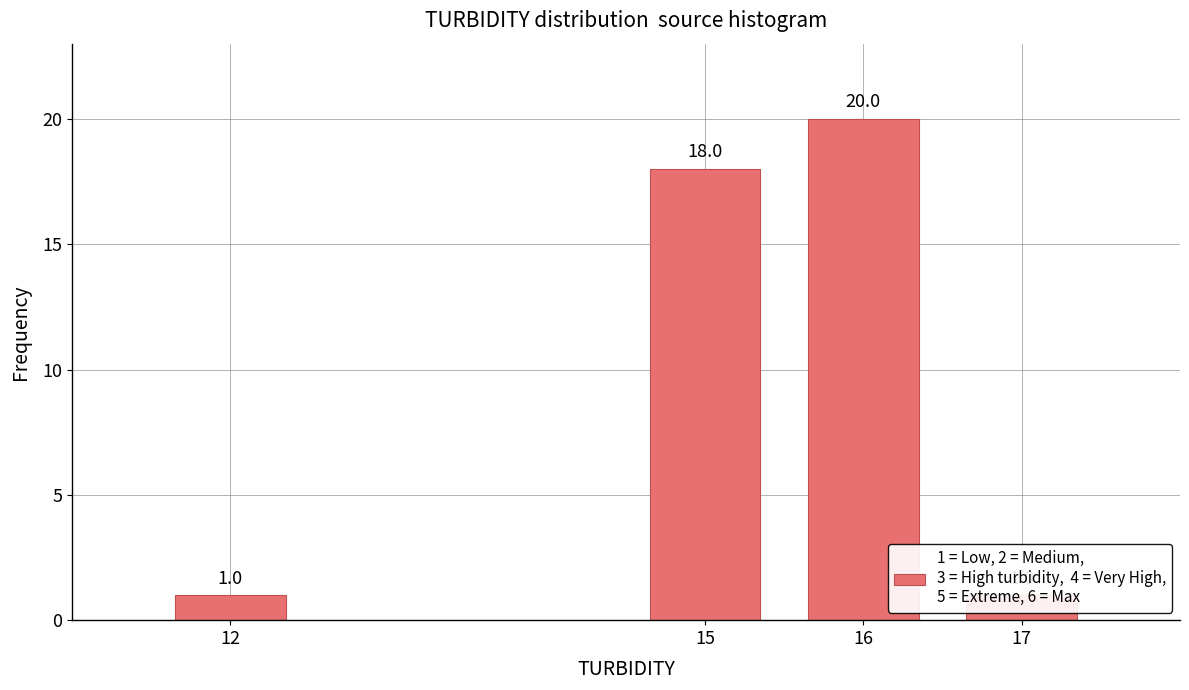

What is the change in value from 12 to 16?

+19